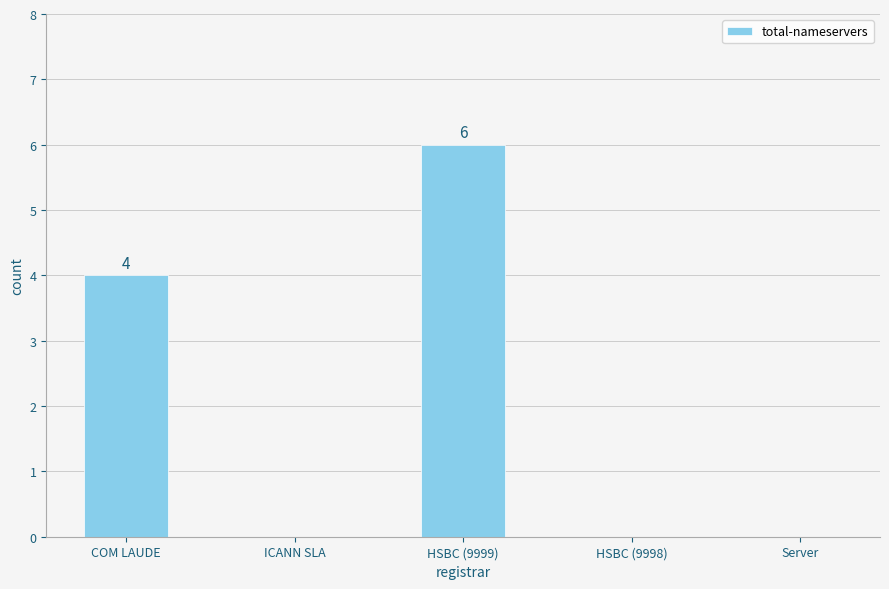

The chart shows a value of 0 at Server. True or false?

True